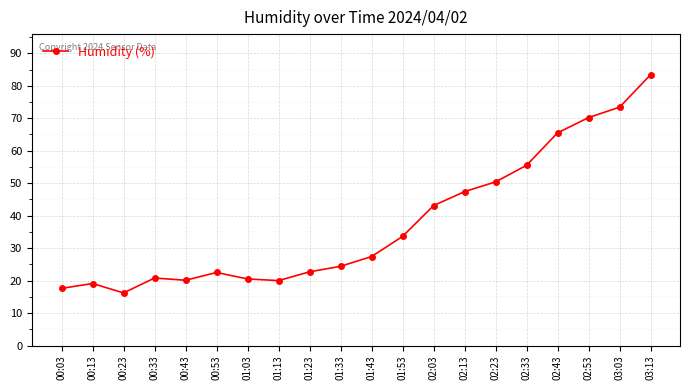

Which label corresponds to the largest value in the chart?

03:13